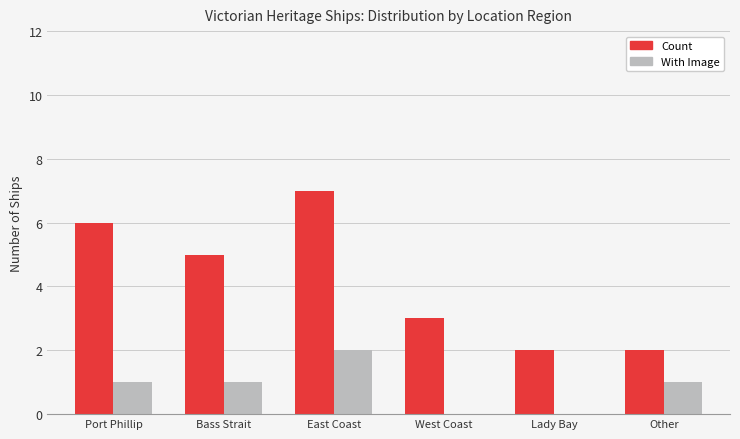

Reading right to left, list all the values displayed in this chart.

Count: 2	2	3	7	5	6
With Image: 1	0	0	2	1	1